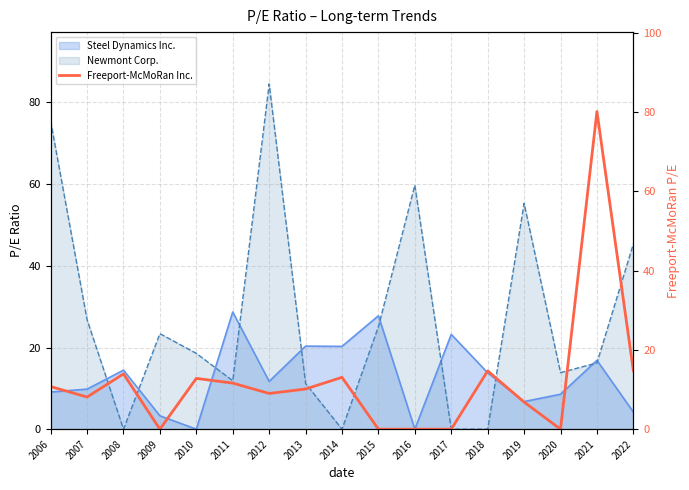

How many categories are shown in the chart?

17